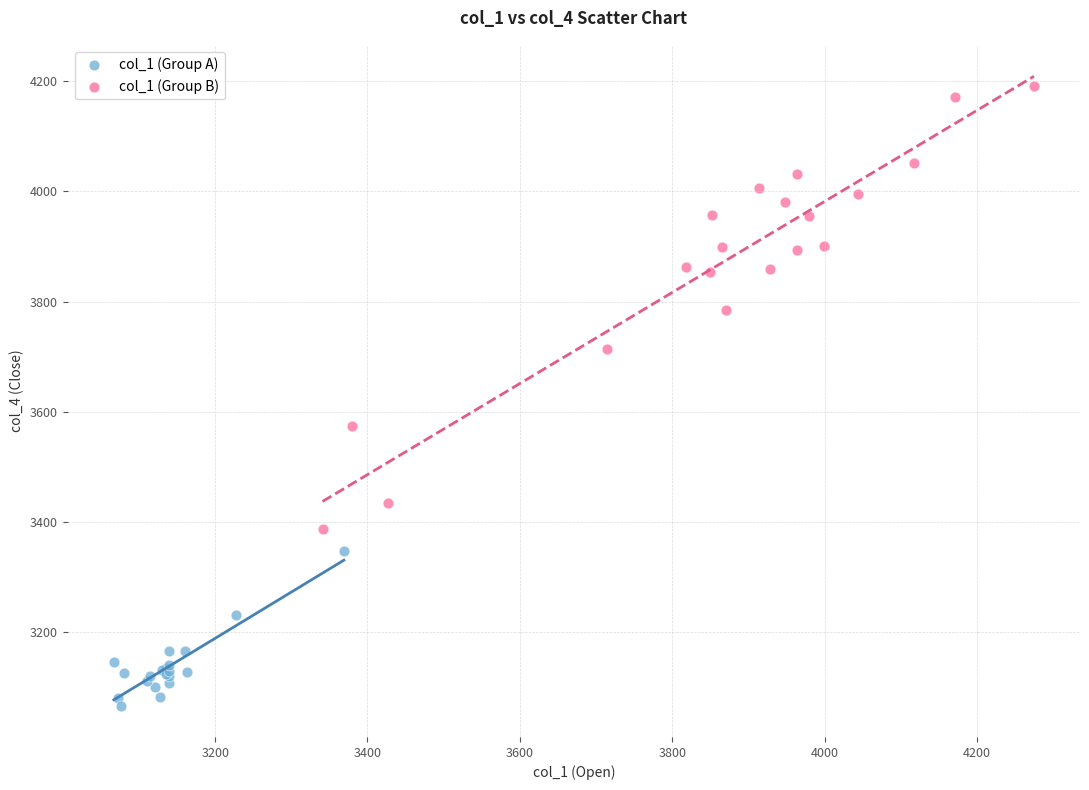

Which series has the largest Y range (max minus min)?

col_1 (Group B)